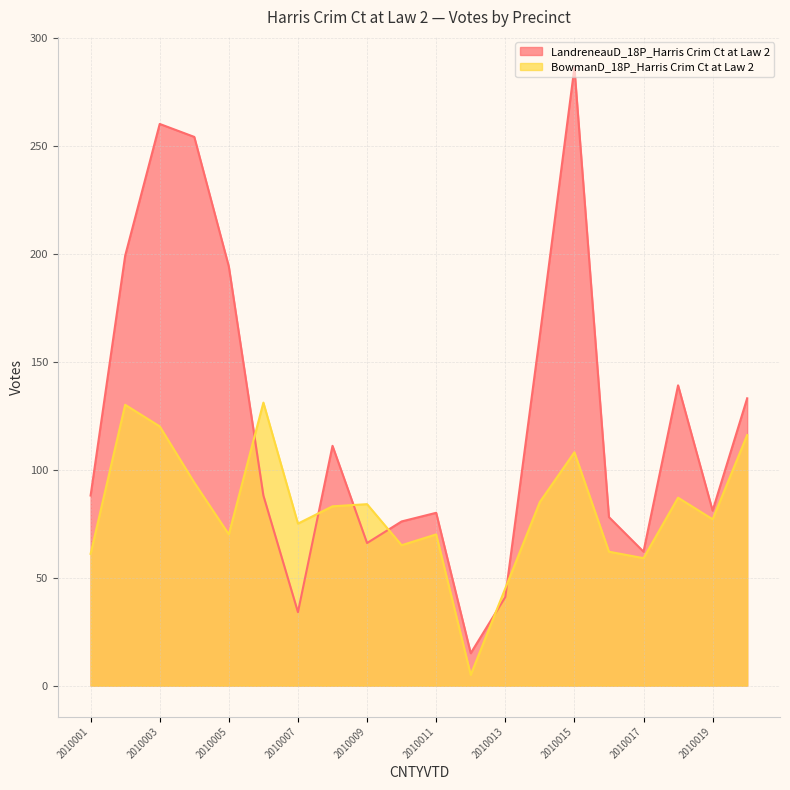

Where does the BowmanD_18P_Harris Crim Ct at Law 2 series first go above 83?

2010002